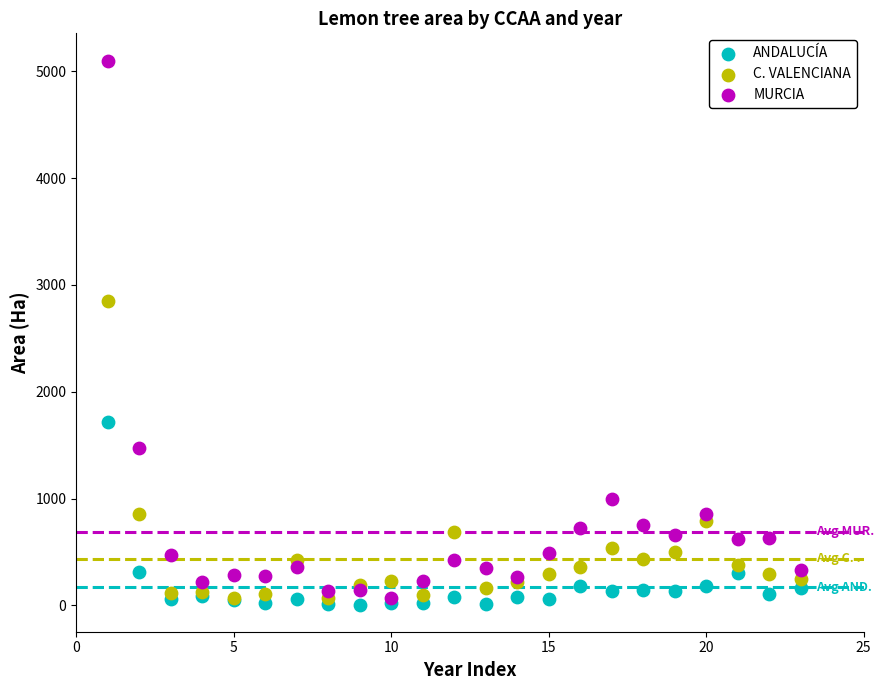

What are all the series names shown in the legend?

ANDALUCÍA, C. VALENCIANA, MURCIA